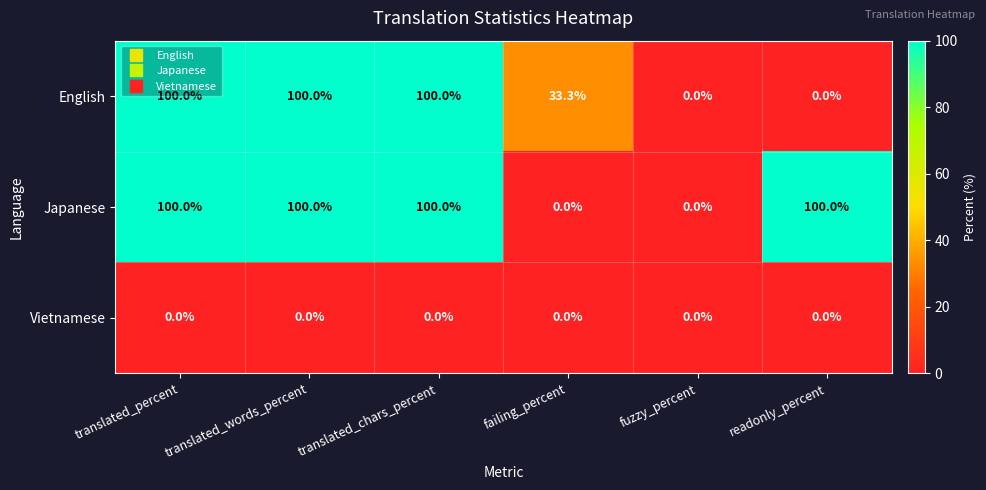

Which series changed the most between translated_words_percent and readonly_percent?

English